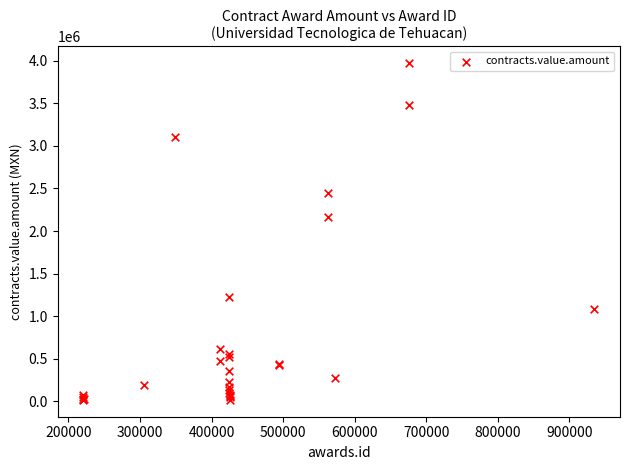

What Y value in the scatter plot is closest to 1993569?

2166000.0